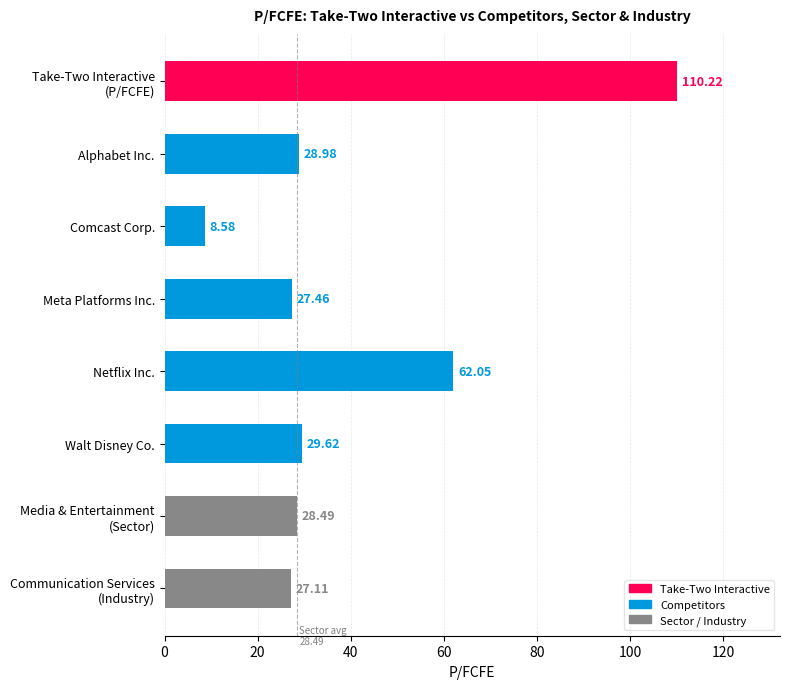

What is the sum of the values at Walt Disney Co. and Comcast Corp.?

38.2